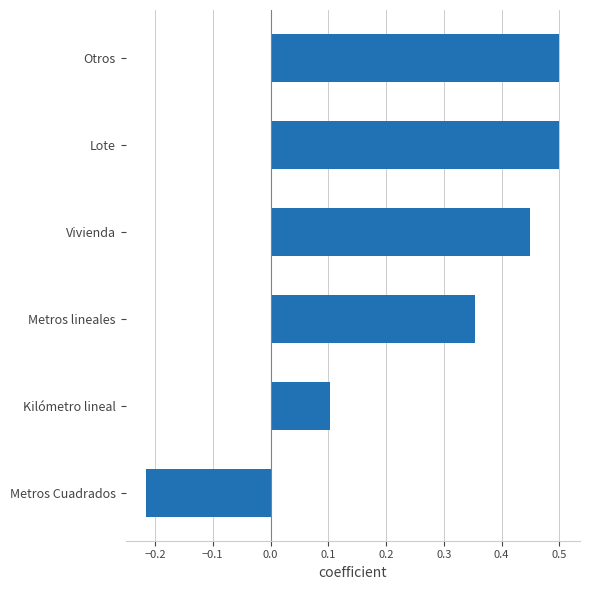

What is the change in value from Otros to Metros Cuadrados?

-0.7